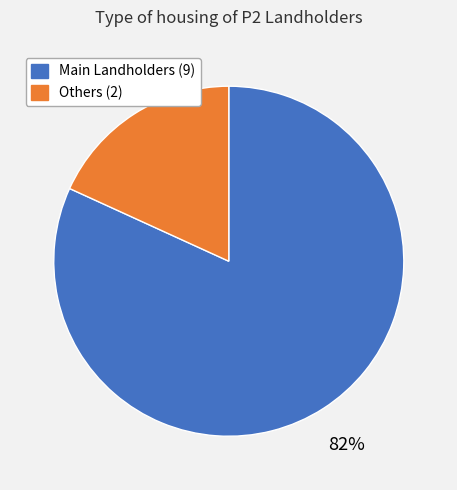

To the nearest percent, what is the difference between the largest and smallest slice percentages?

64%